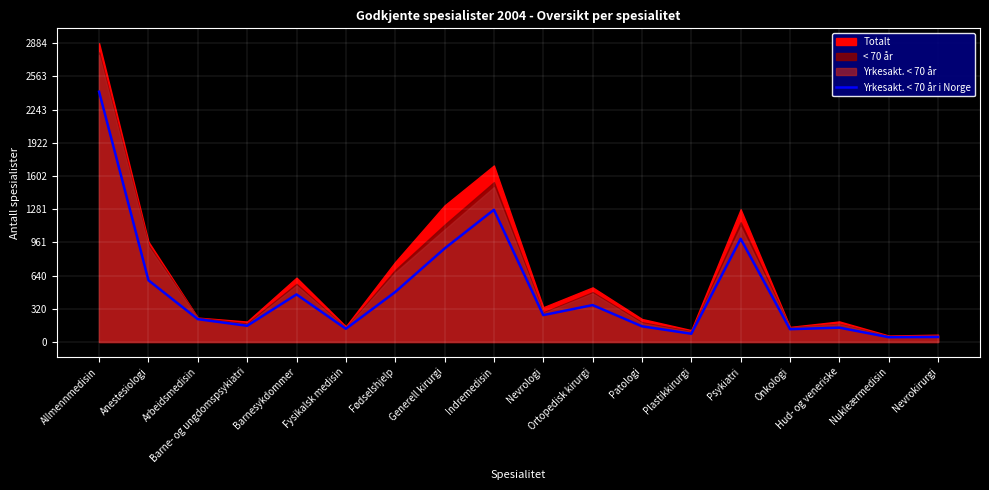

At which category does the data reach its first local peak?

Barnesykdommer